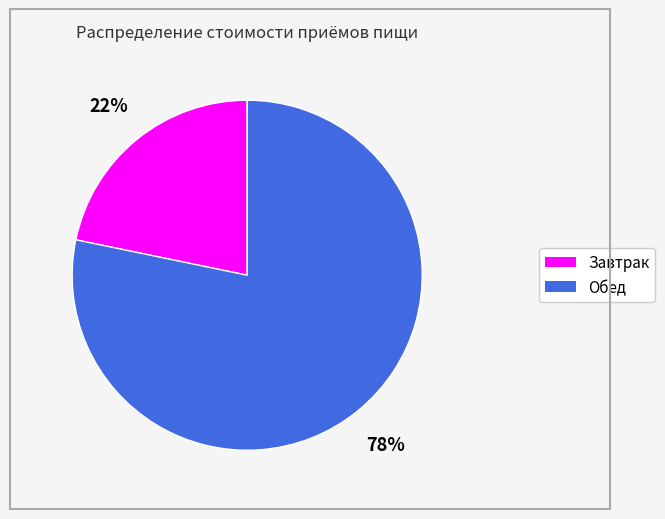

Which category has the smallest portion of the pie?

Завтрак